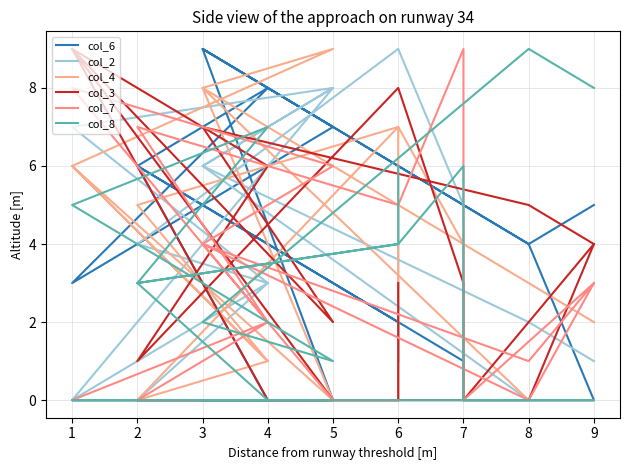

How many positive values does the col_8 series have?

12